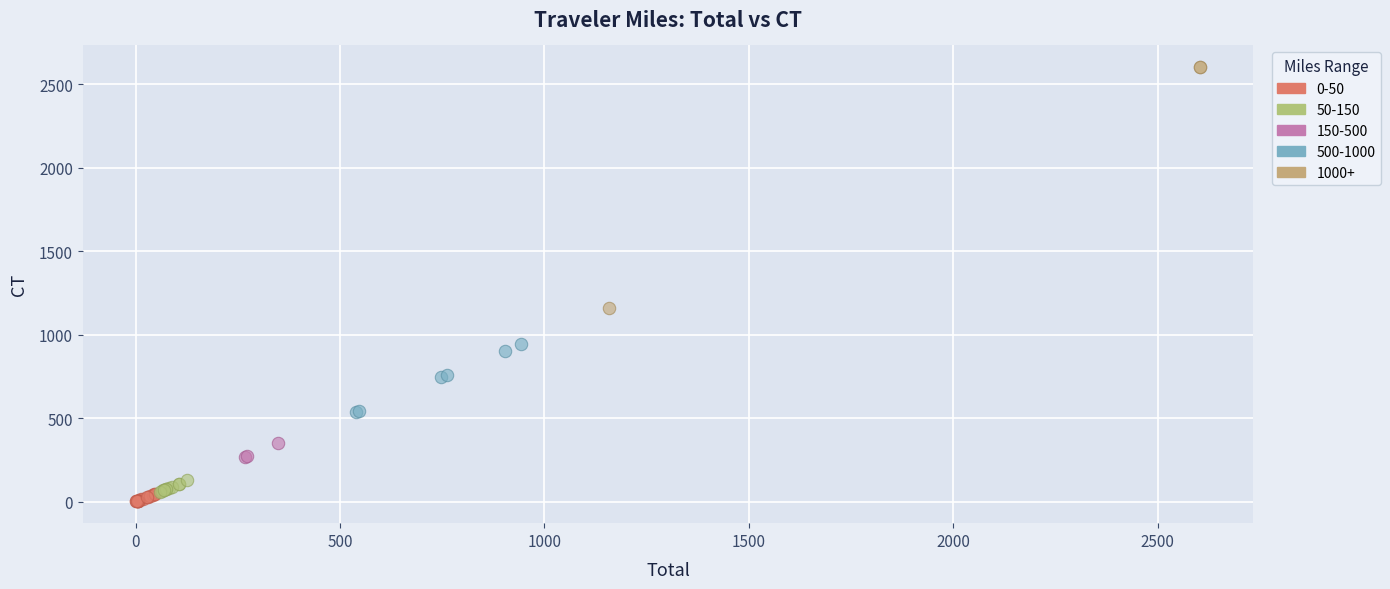

What are all the series names shown in the legend?

0-50, 50-150, 150-500, 500-1000, 1000+